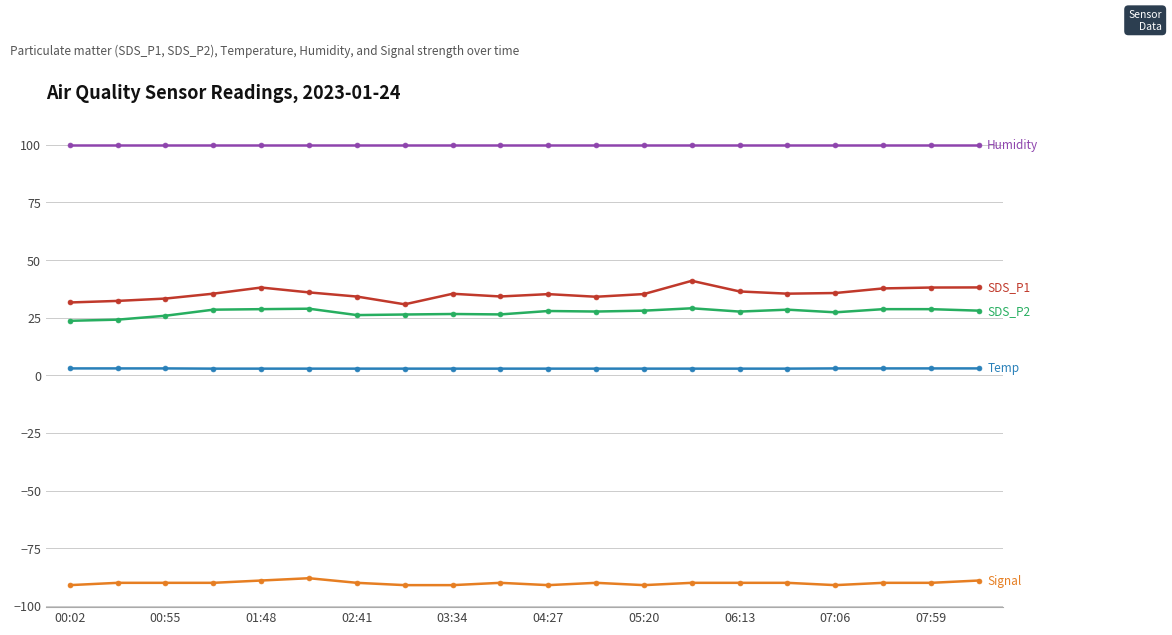

What is the greatest value displayed?

99.9